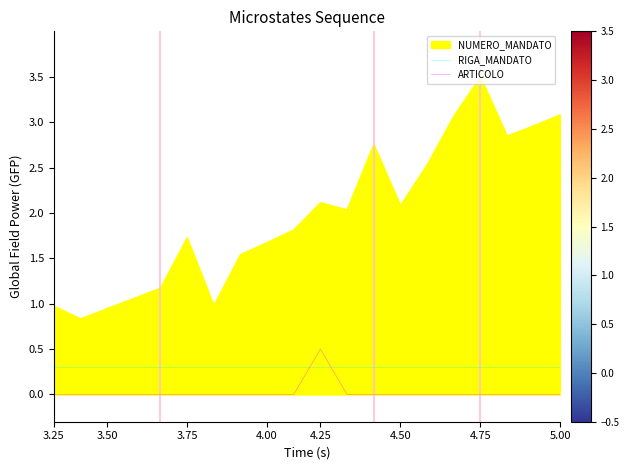

Rank the series by their maximum value, from highest to lowest.

NUMERO_MANDATO, ARTICOLO, RIGA_MANDATO